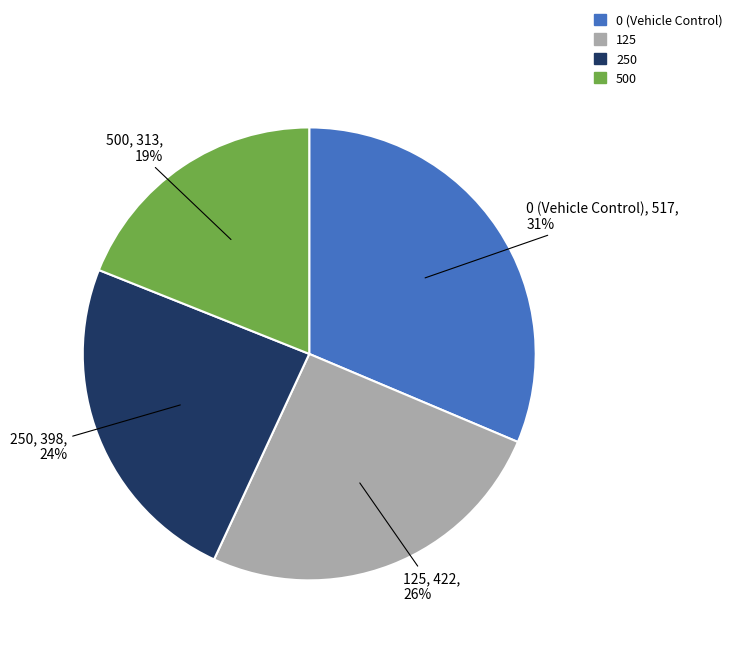

Is there a majority slice in this chart?

No